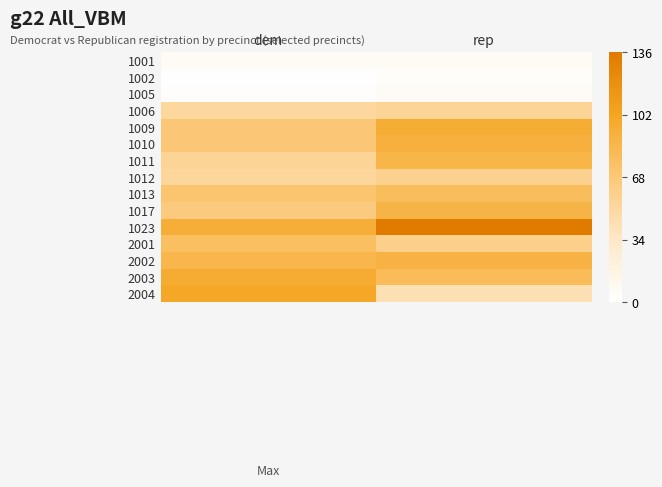

Which has a higher value, rep or dem?

rep